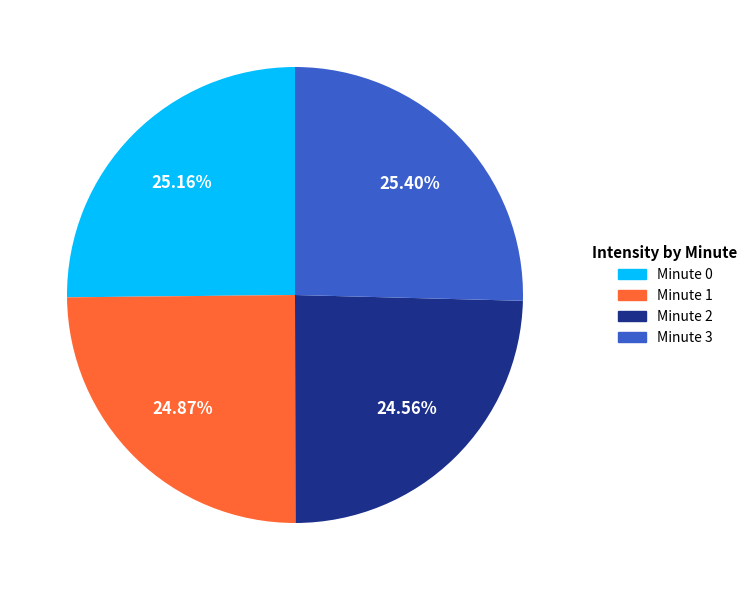

To the nearest percent, what is the difference between the largest and smallest slice percentages?

1%